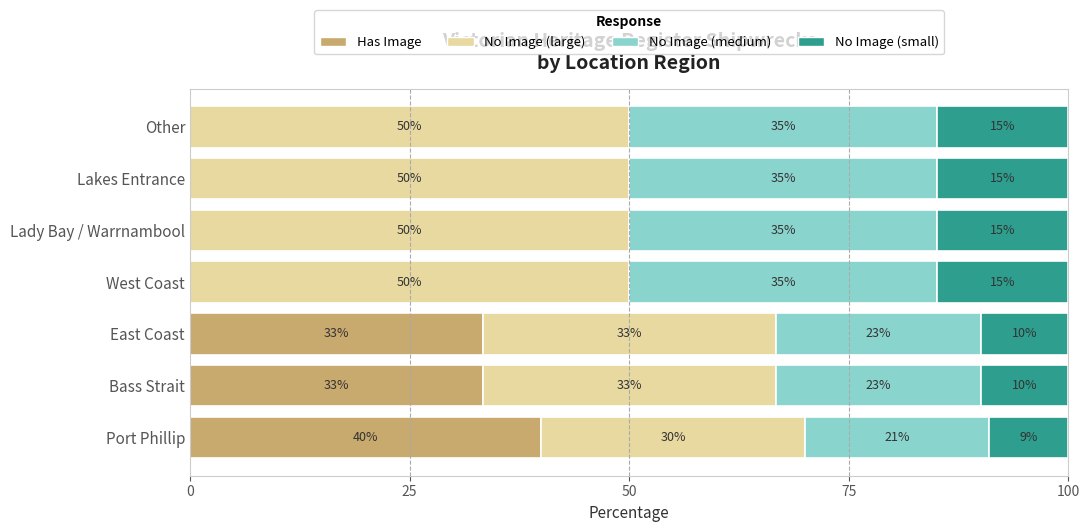

True or false: Has Image has a value of 33.3 at Bass Strait.

True